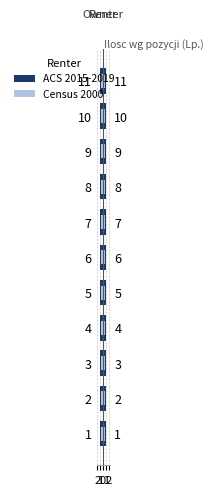

How many distinct data groups are displayed?

2